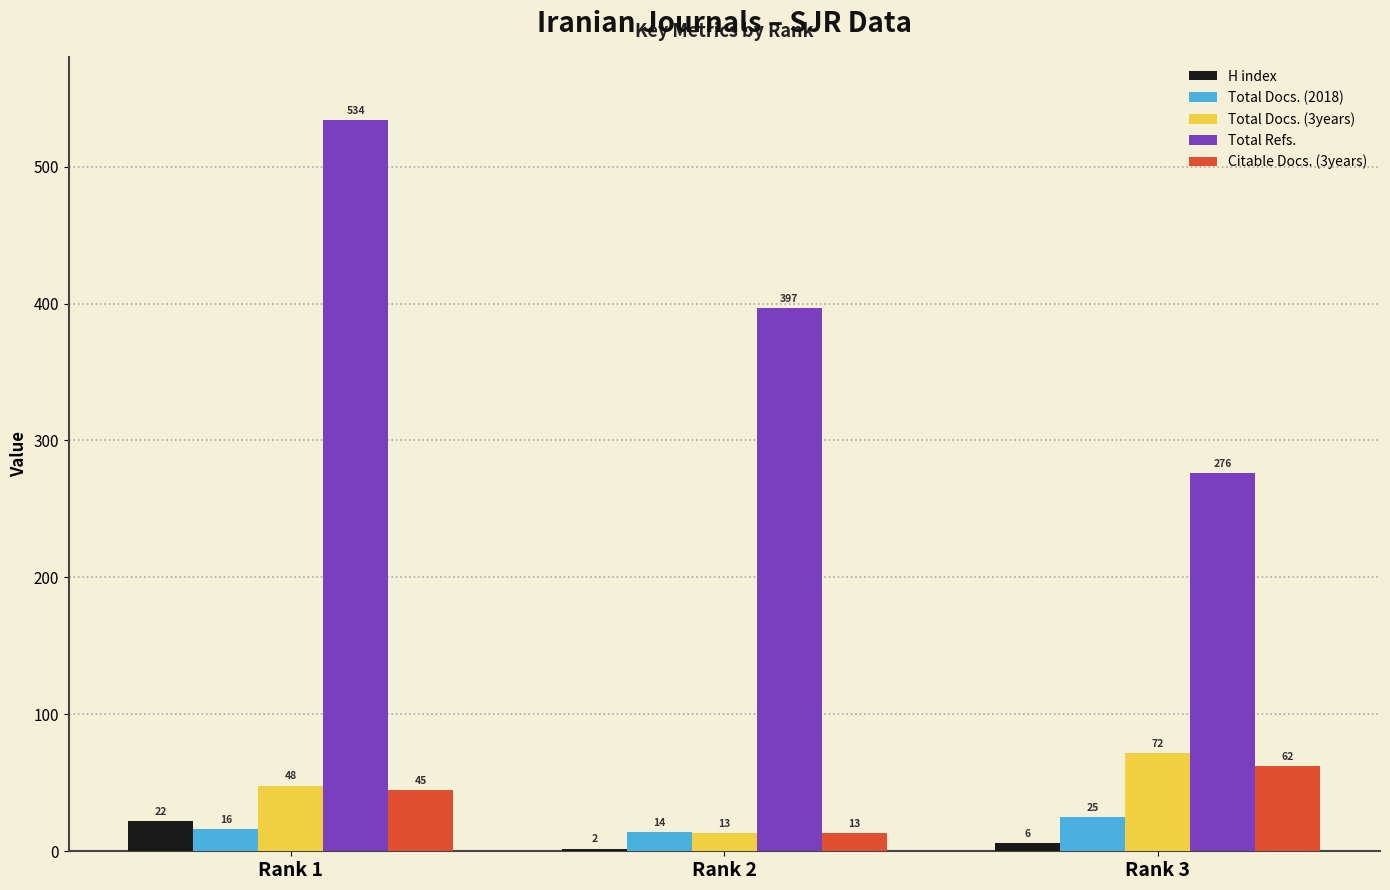

Count the number of categories in the chart.

3